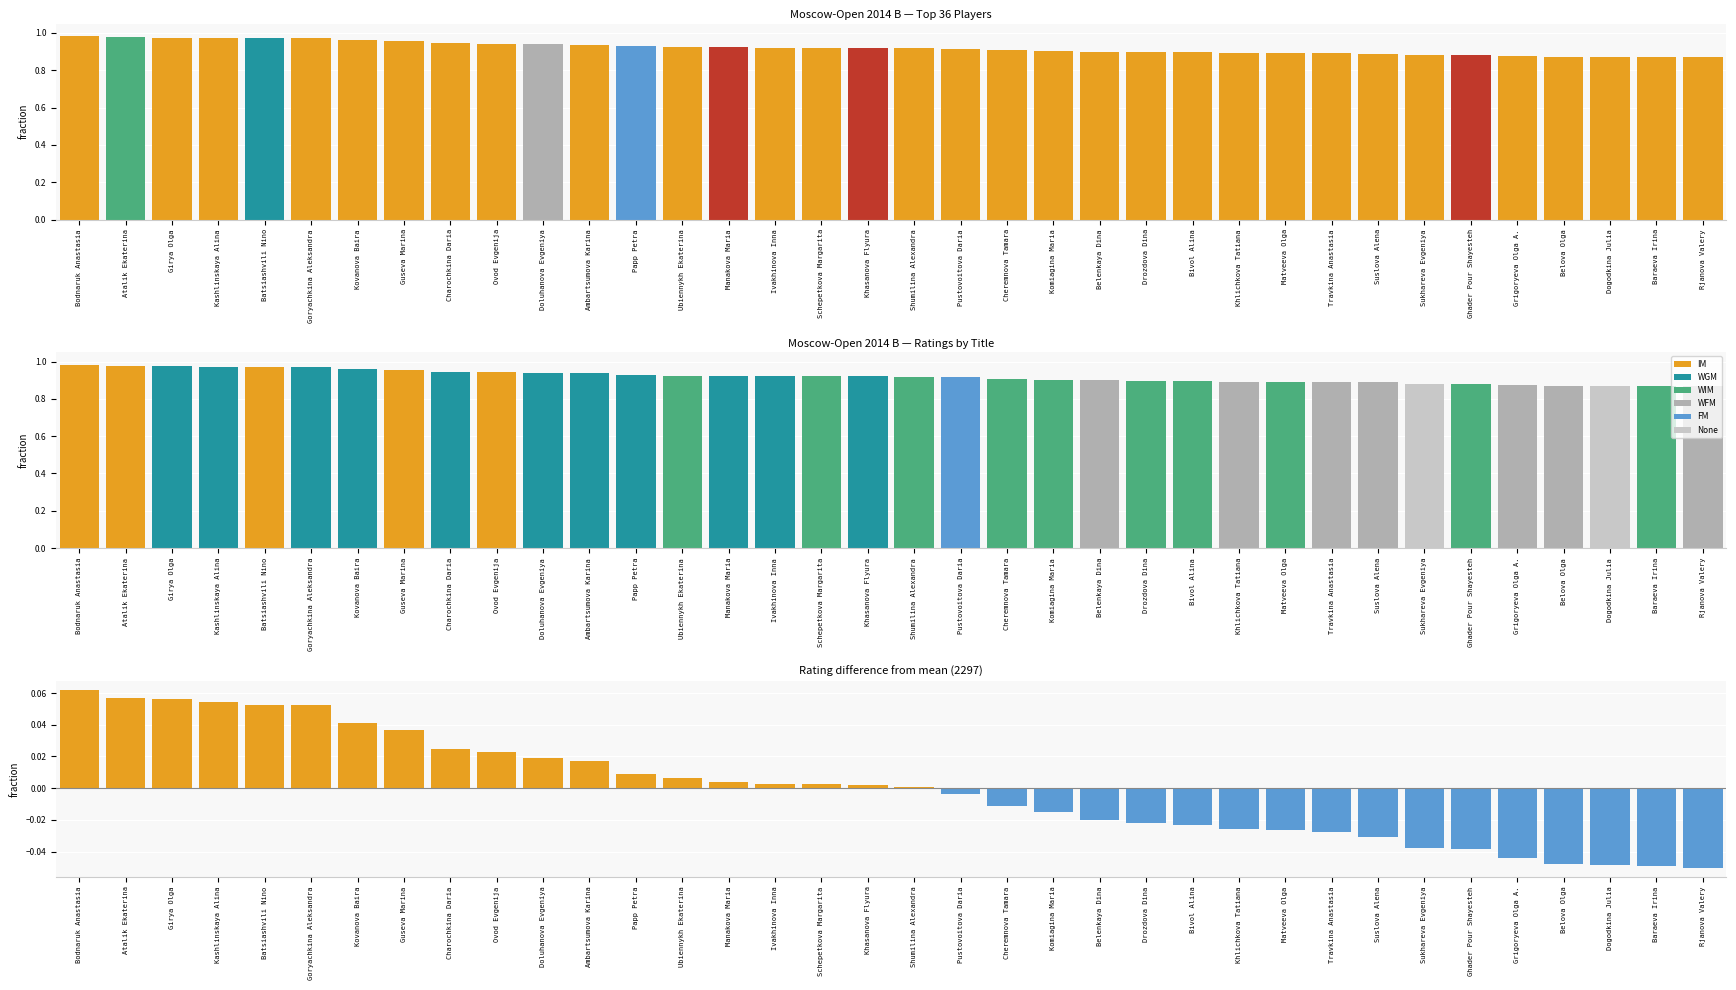

What is the label of the 14th bar from the right?

Belenkaya Dina